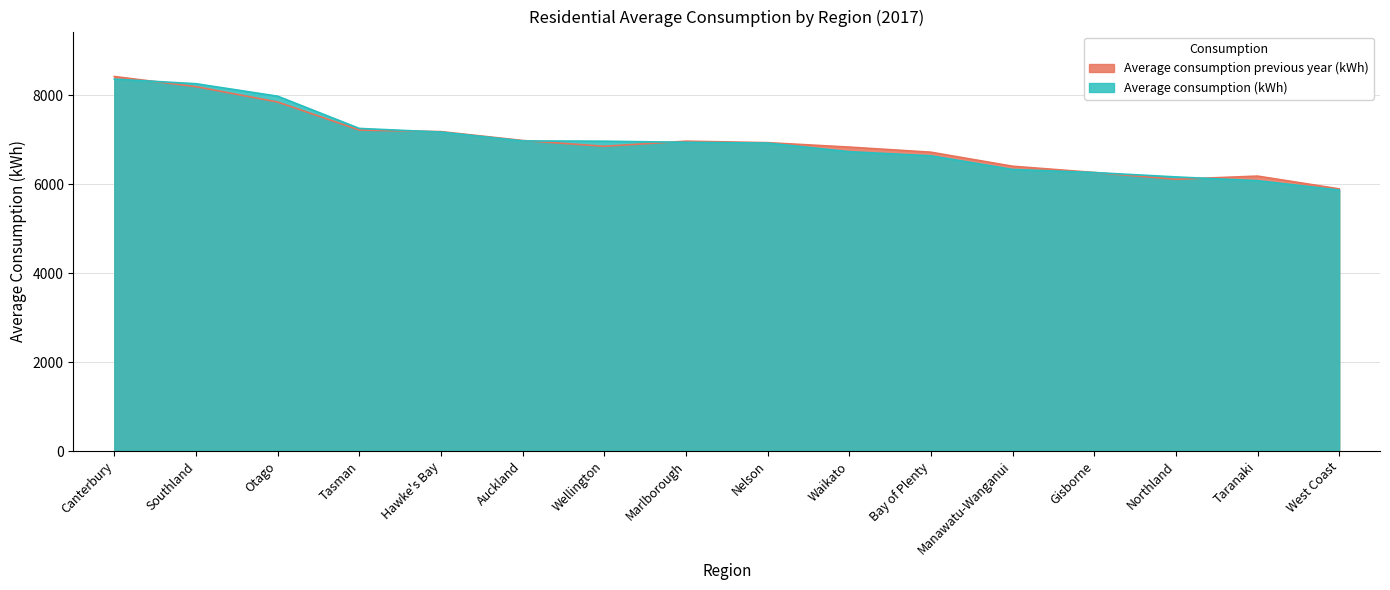

What is the average value of the Average consumption previous year (kWh) series?

6937.8